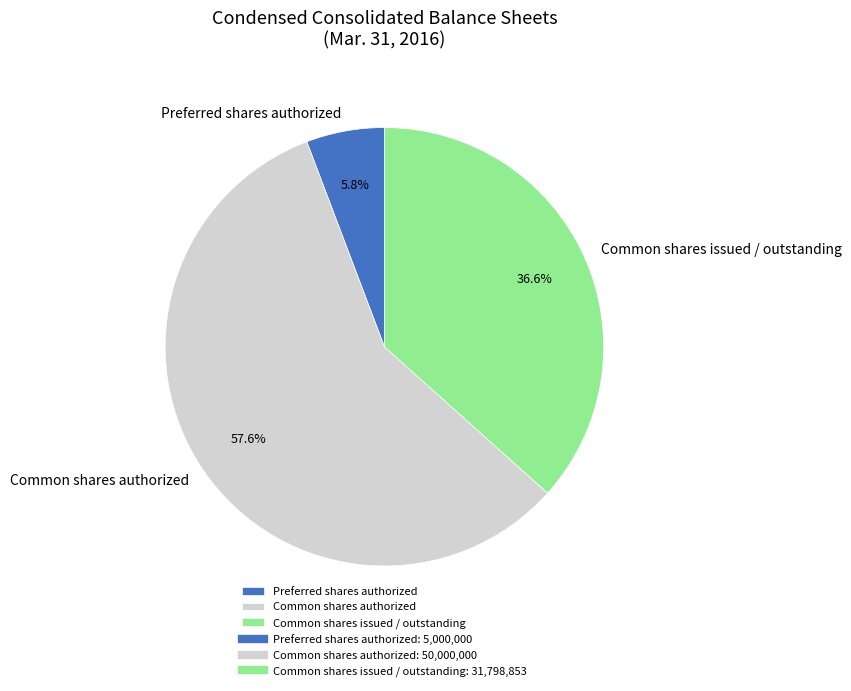

What is the ratio of the value at Common shares issued / outstanding to the value at Common shares authorized?

0.6